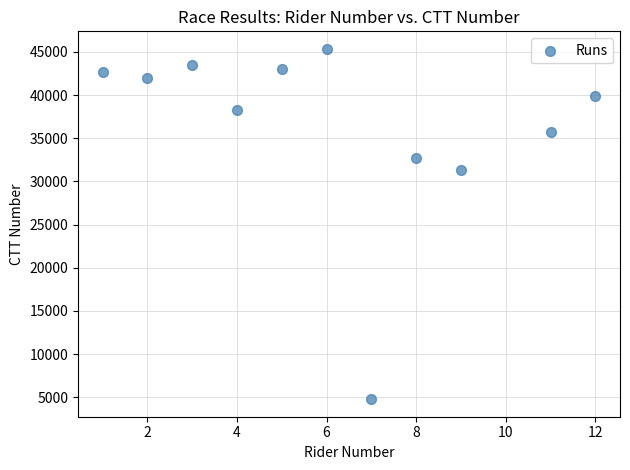

What Y value in the scatter plot is closest to 25059?

31335